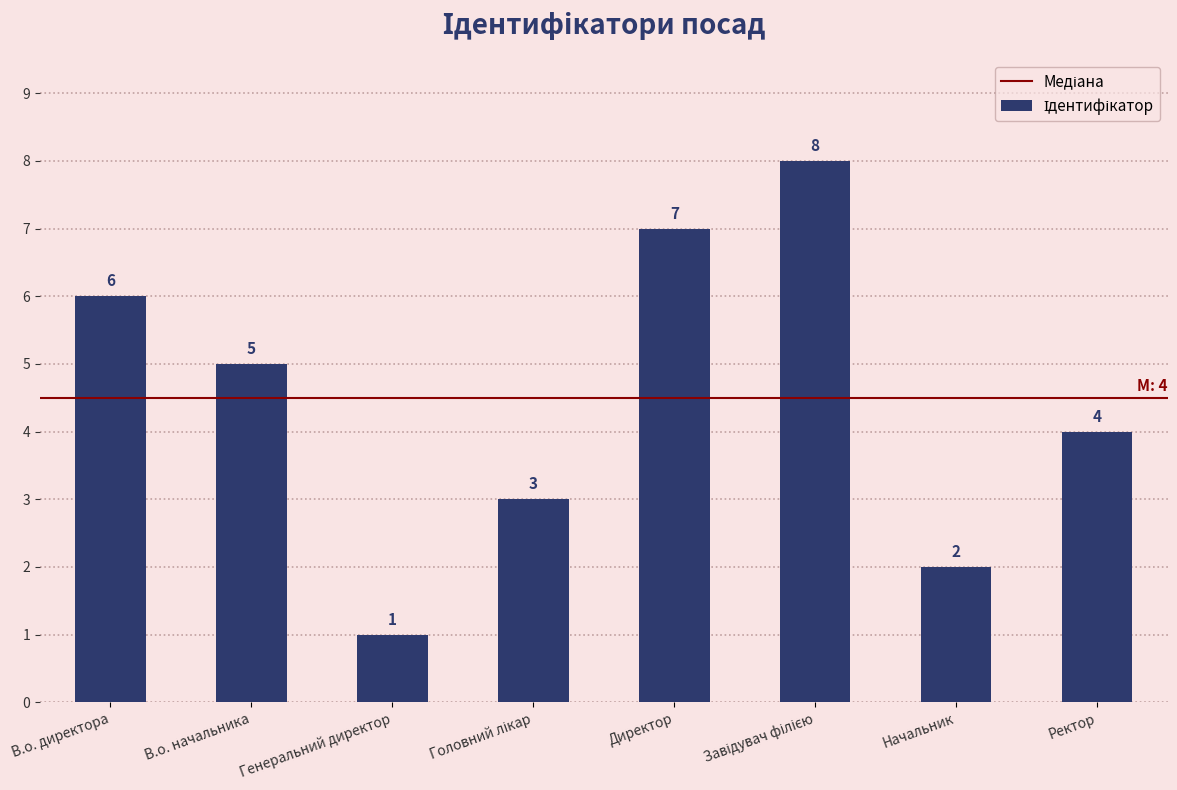

How many bars are there in total?

8